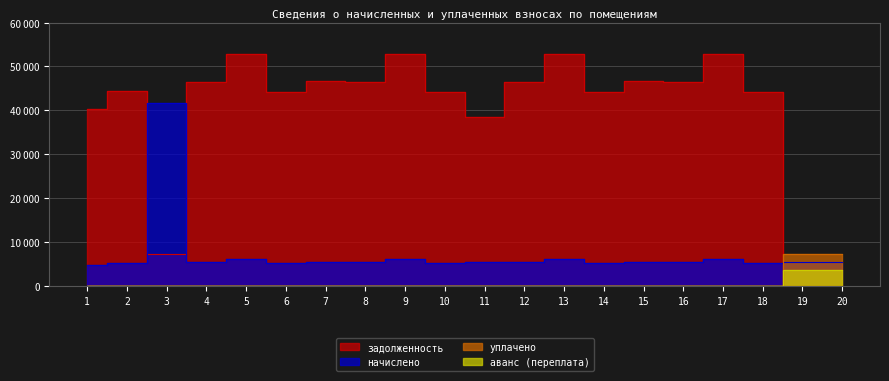

Which series changed the most between 19 and 20?

уплачено